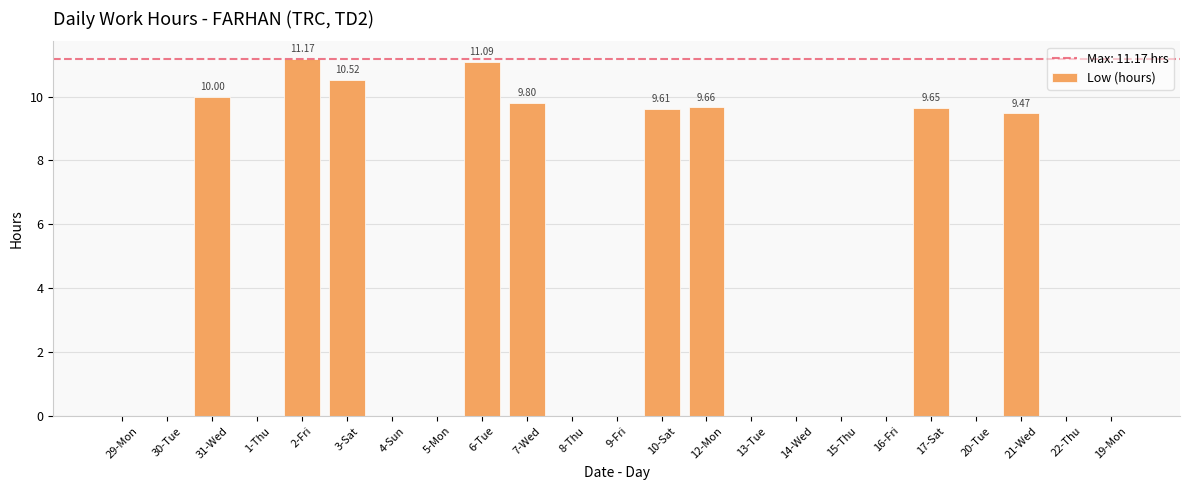

What is the sum of all values?

91.0